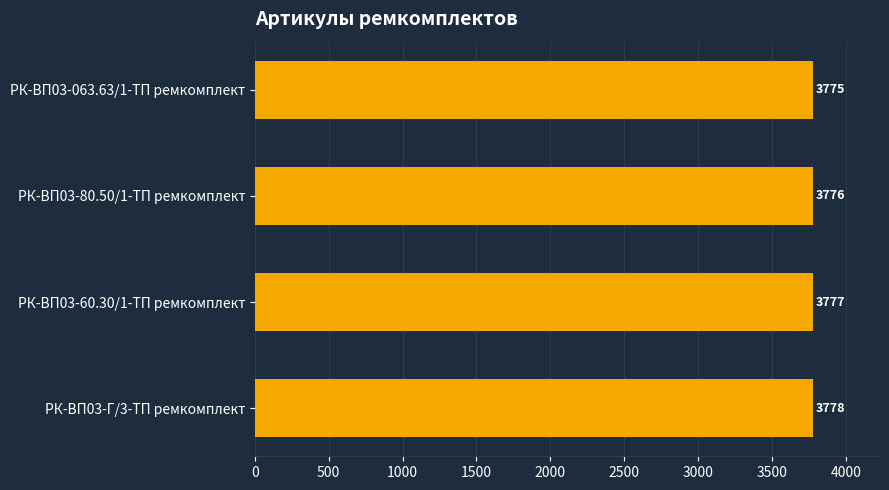

What is the sum of all values?

15106